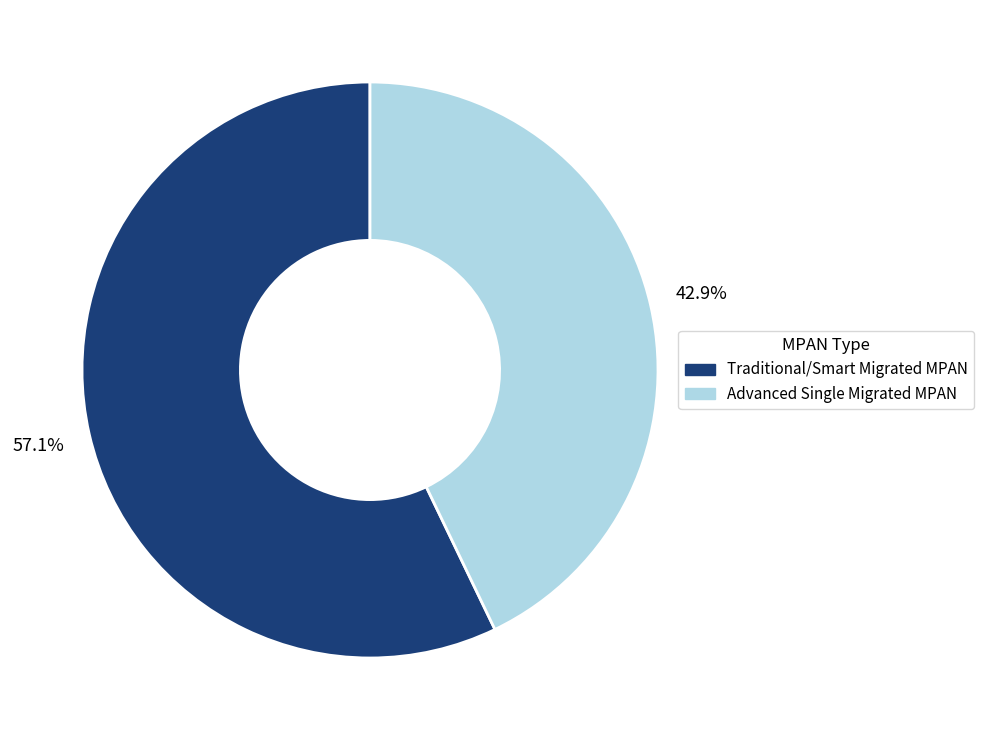

How many slices are in this pie chart?

2